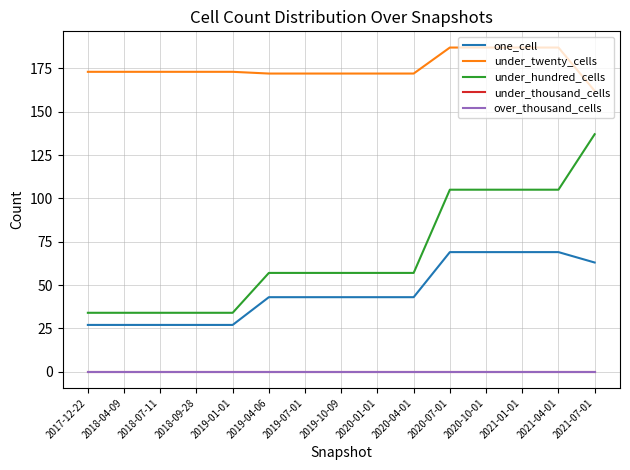

What is the label of the 2nd point from the right?

2021-04-01